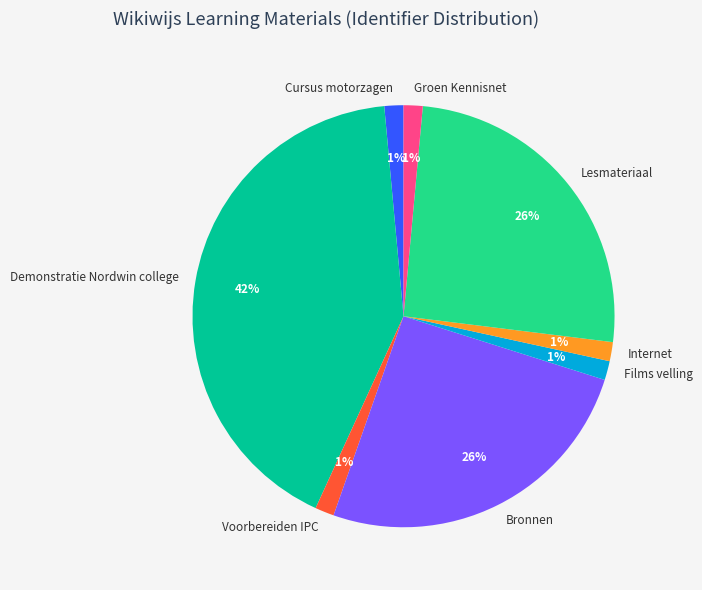

Is there any slice that represents more than half of the pie?

No